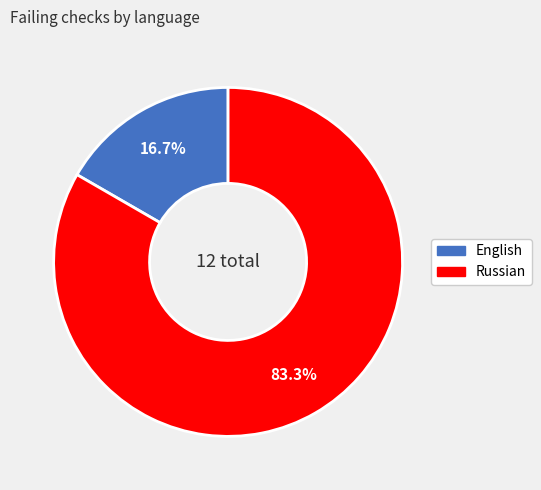

Between Russian and English, which is larger?

Russian